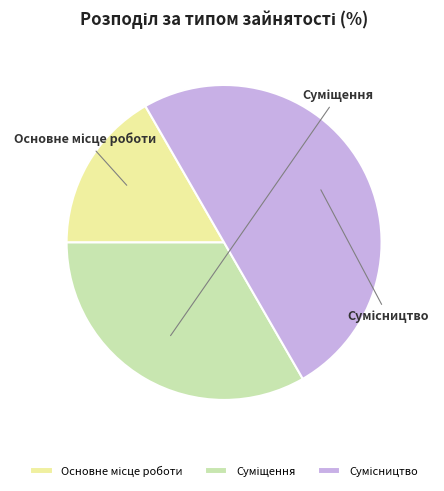

To the nearest percent, what portion does Сумісництво represent?

50%